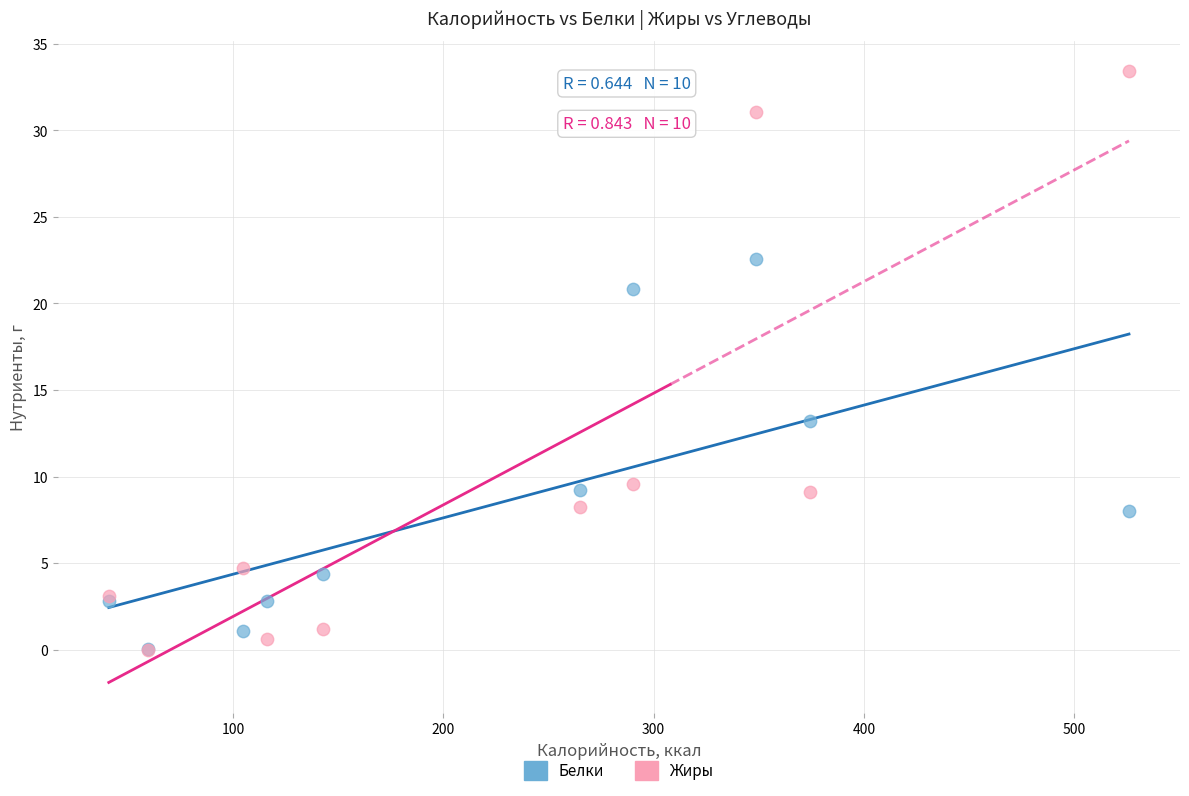

Which series has the largest Y range (max minus min)?

Жиры